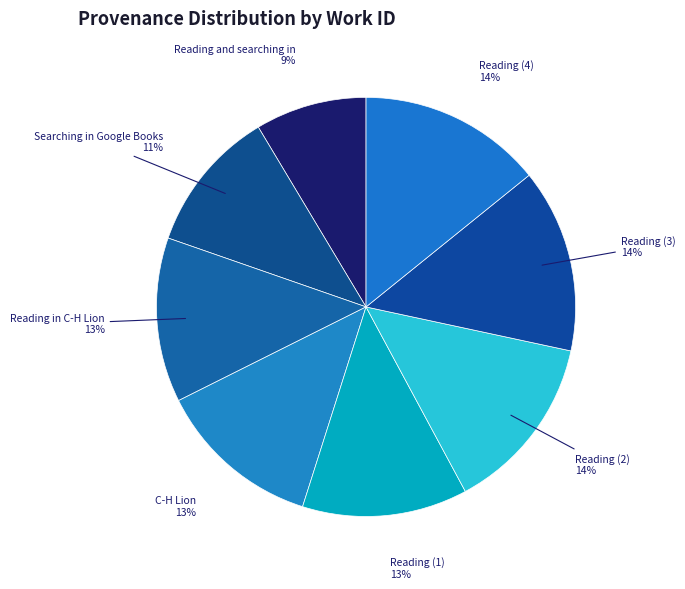

Count the number of slices in the pie.

8